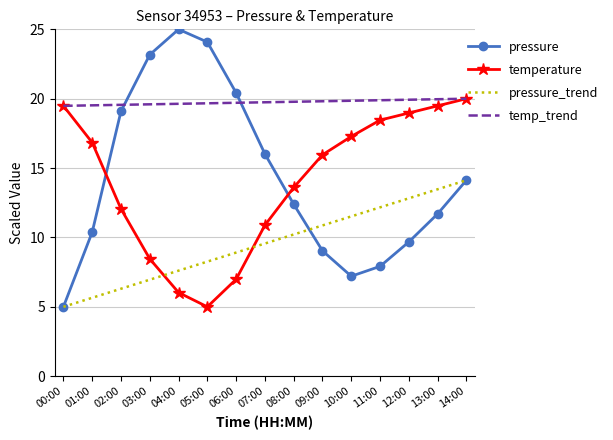

What is the difference between the maximum and minimum values in the temperature series?

15.0